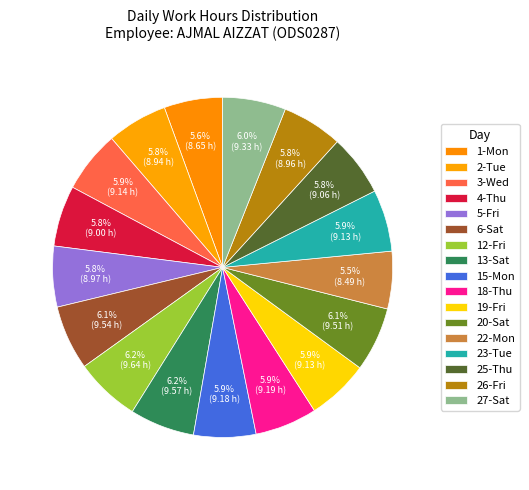

Combined, what portion of the pie is 25-Thu and 4-Thu?

11.6%